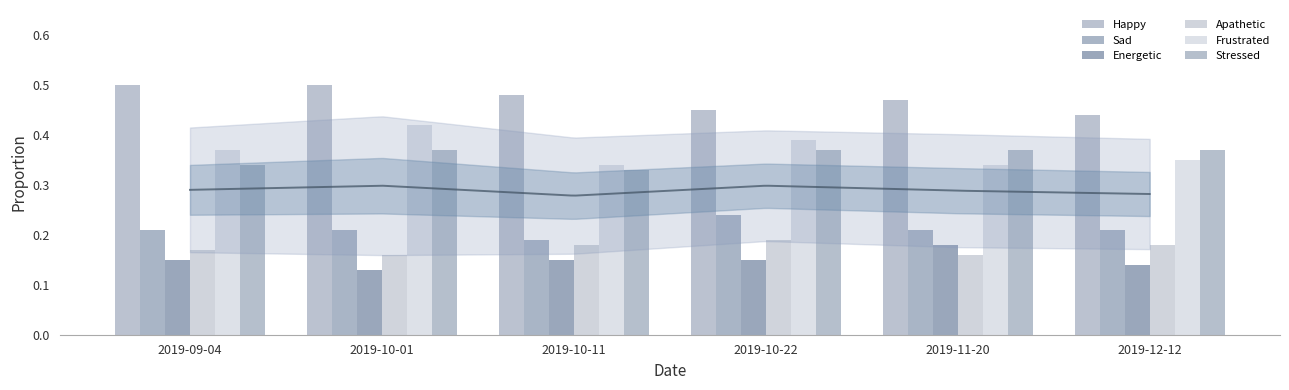

How many groups of bars are there?

6